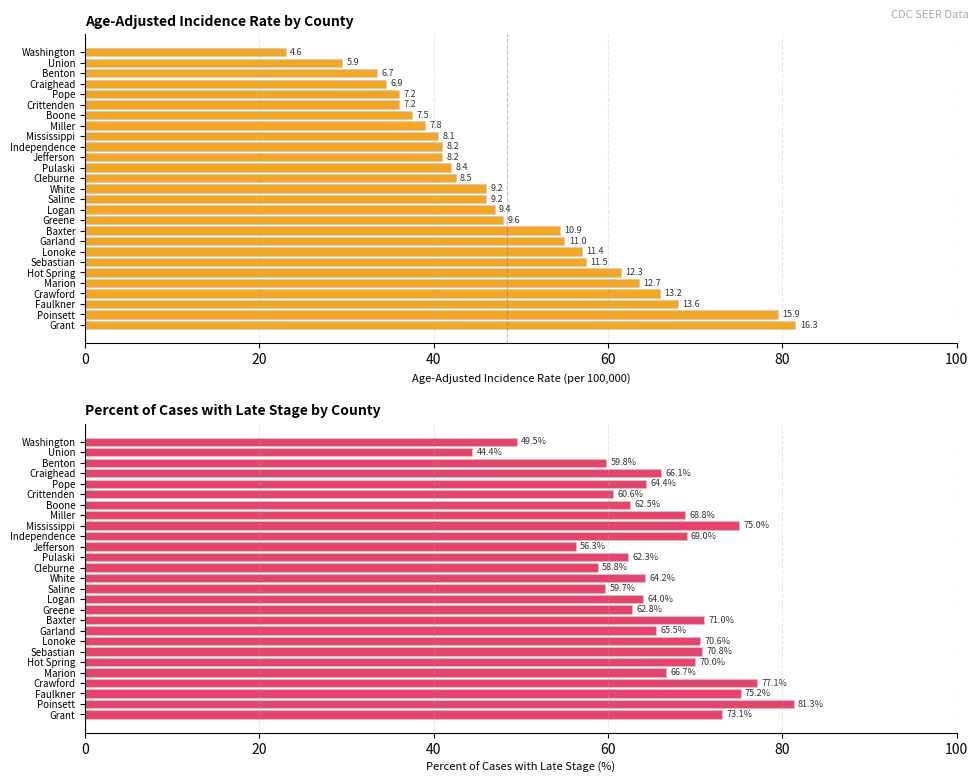

How many distinct data groups are displayed?

2